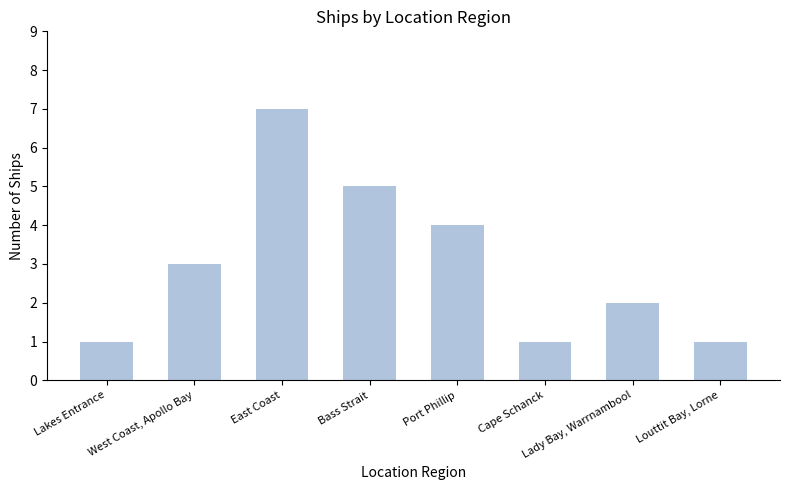

What value does the data have at Port Phillip?

4